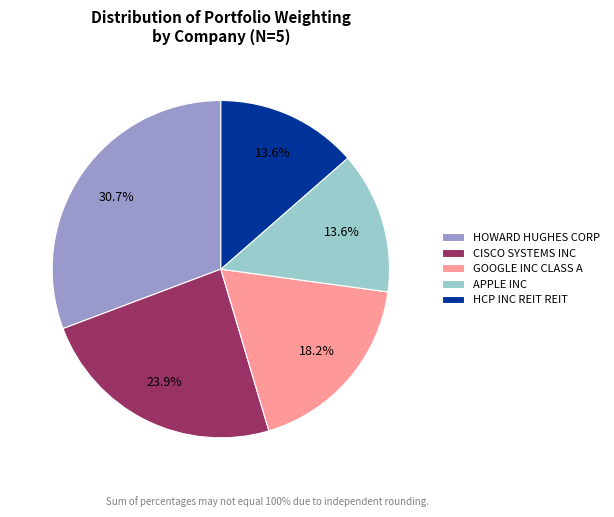

How many segments does this pie chart have?

5